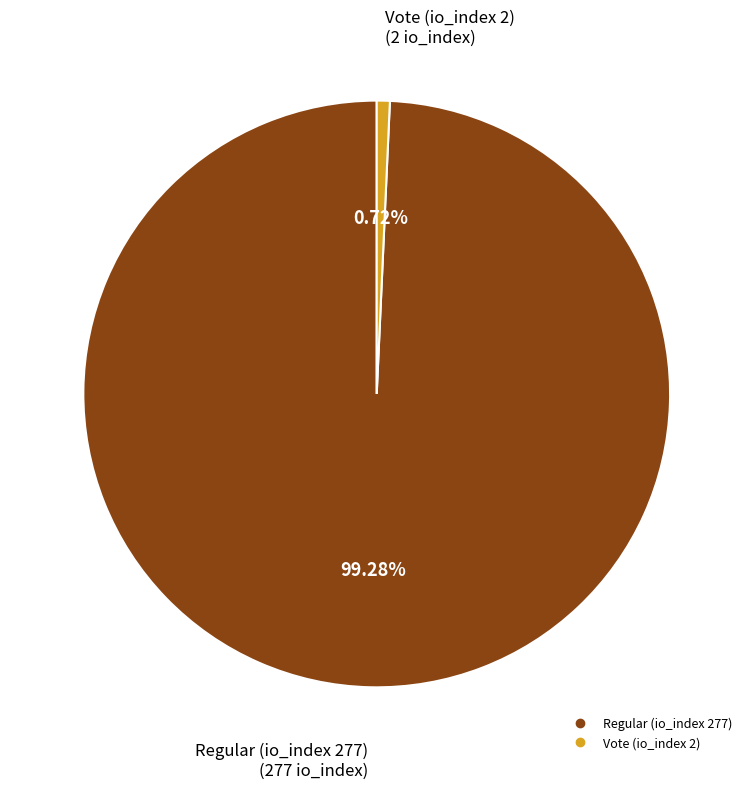

To the nearest percent, what portion does Regular (io_index 277) represent?

99%